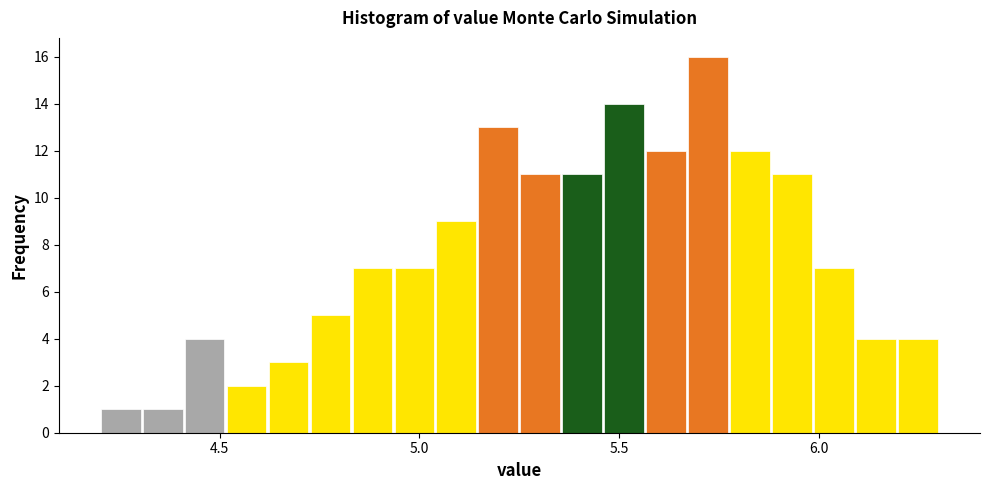

Read against the x-axis, roughly where is the centre of the tallest bar?

5.70